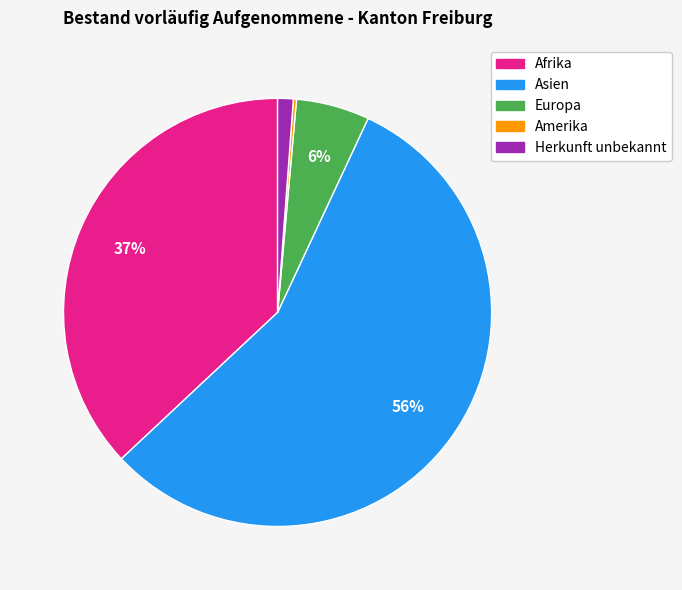

To the nearest percent, what is the difference between the largest and smallest slice percentages?

56%